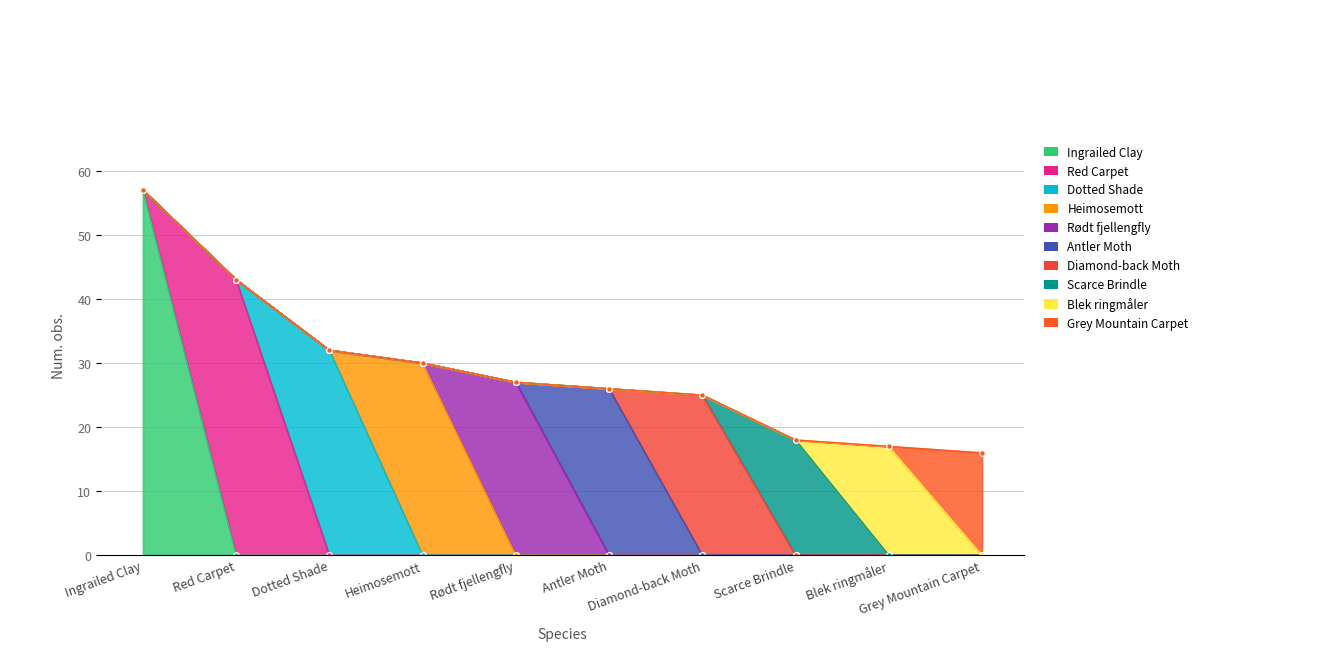

What is the label of the 4th point from the right?

Diamond-back Moth